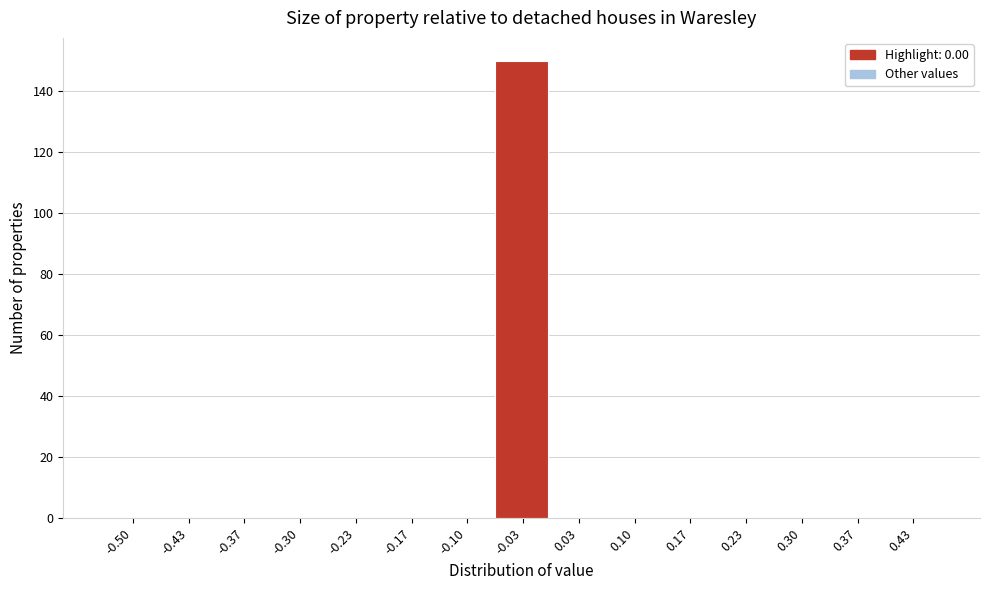

What is the maximum value shown in the chart?

150